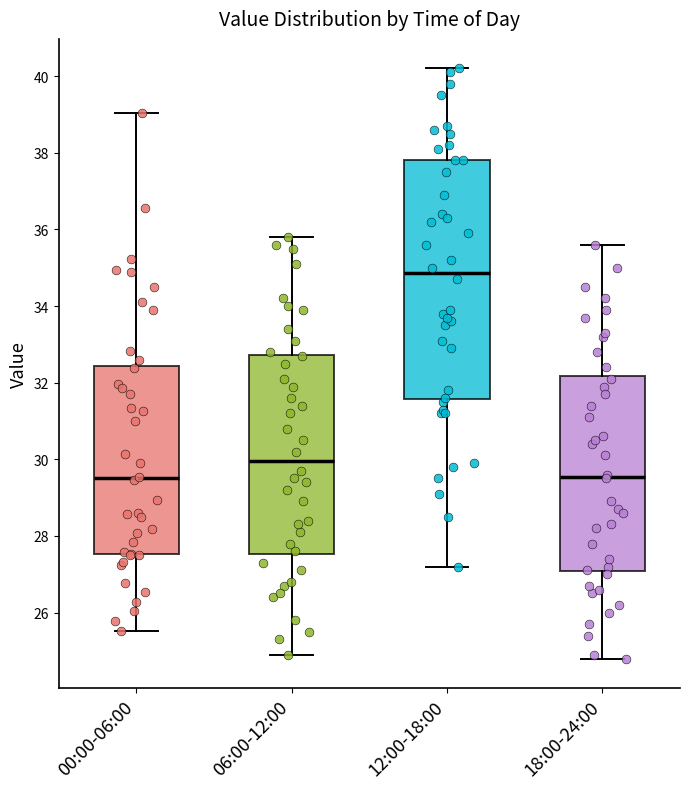

Reading left to right, read every box against the y-axis: the position of its median line, the range the box covers, and the ends of its whiskers. The values are not printed on the chart, so give them approximately, as read against the axis.

00:00-06:00: median 29.6, box 27.6 to 32.4, whiskers 25.6 to 39.0
06:00-12:00: median 30.0, box 27.6 to 32.8, whiskers 25.0 to 35.8
12:00-18:00: median 34.8, box 31.6 to 37.8, whiskers 27.2 to 40.2
18:00-24:00: median 29.6, box 27.0 to 32.2, whiskers 24.8 to 35.6